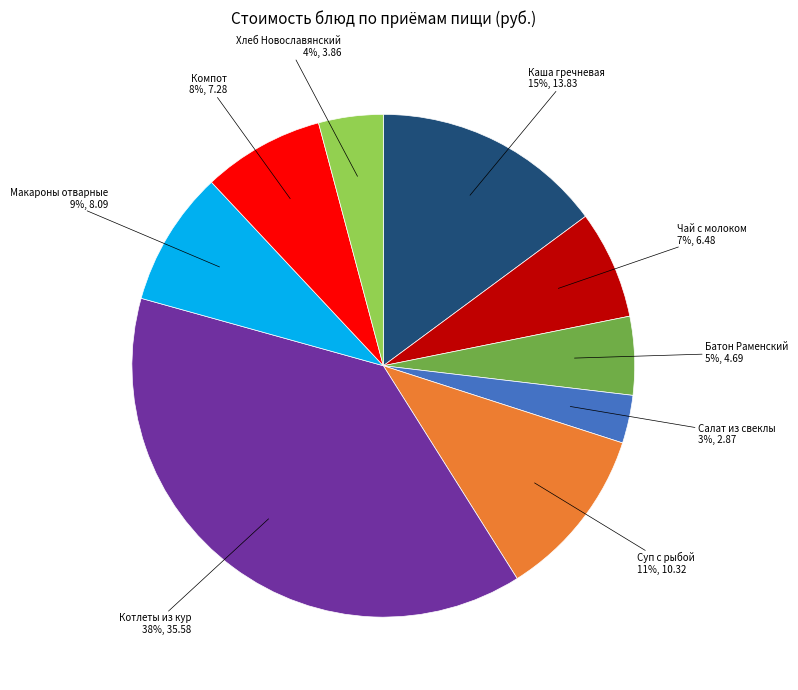

Is there a majority slice in this chart?

No